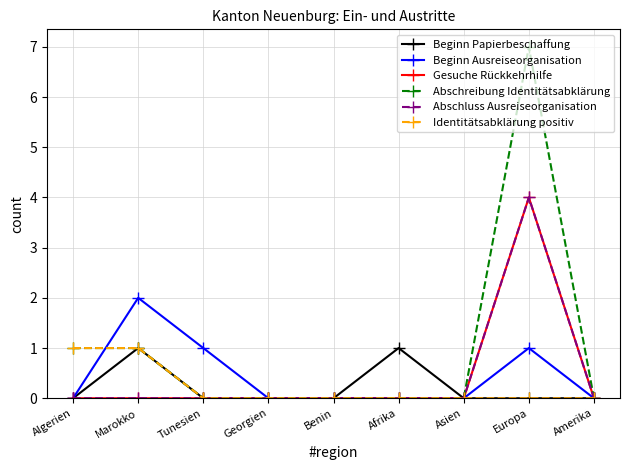

Is this an area chart (filled region under the line)?

No